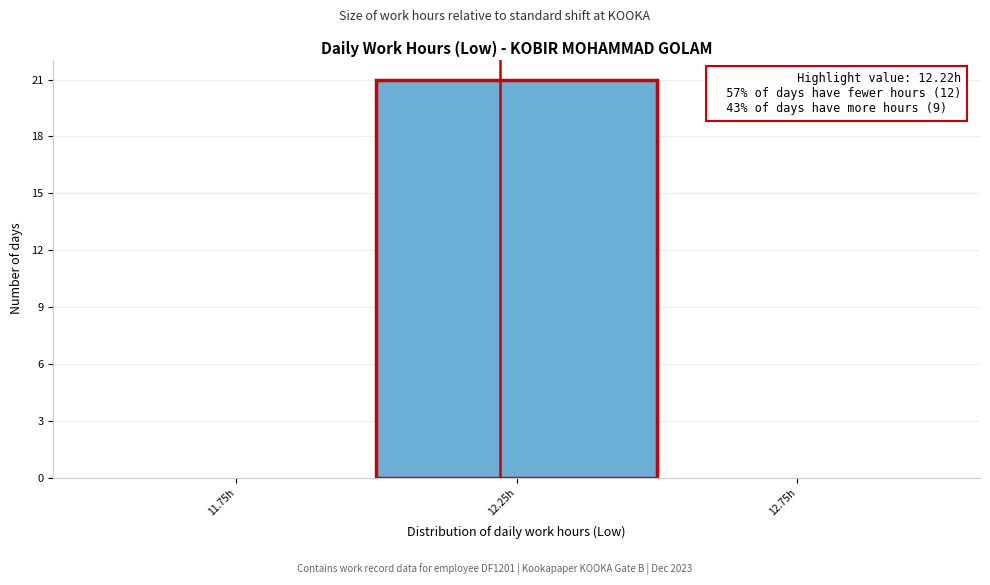

Which range on the x-axis has the tallest bar?

12.0 to 12.5